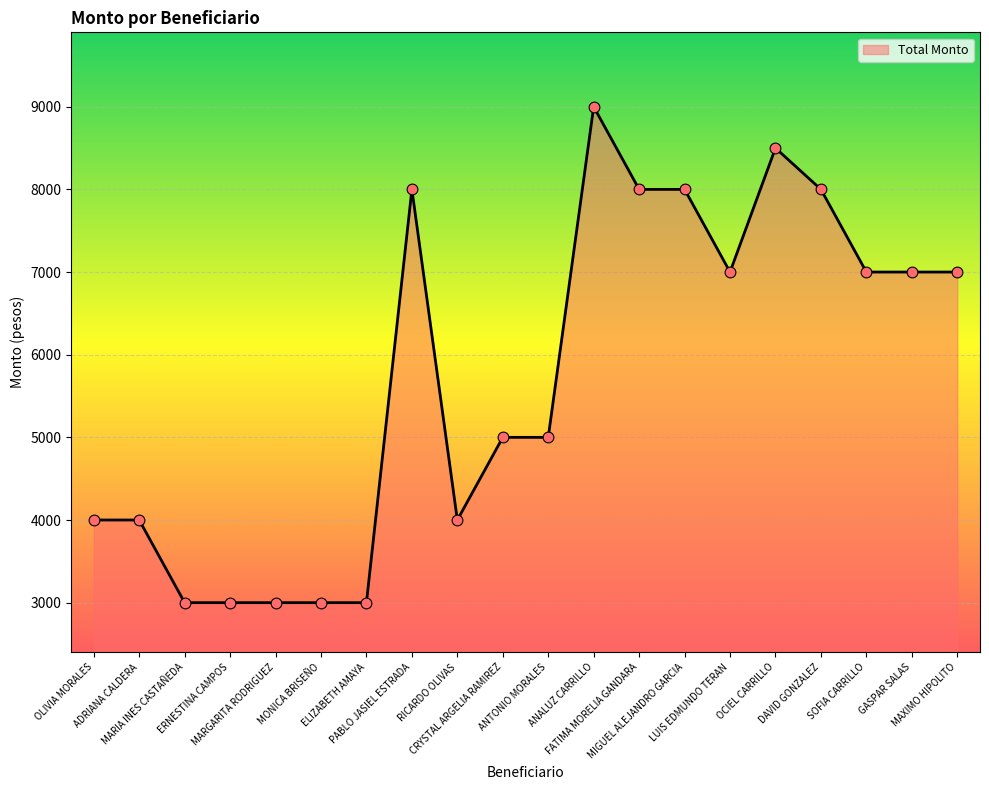

Between ERNESTINA CAMPOS and GASPAR SALAS, which is larger?

GASPAR SALAS